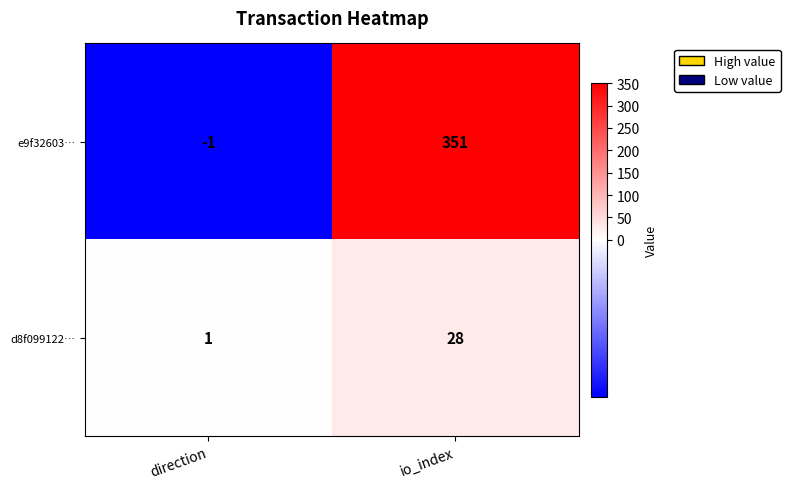

The value of e9f32603… at io_index is 204. True or false?

False